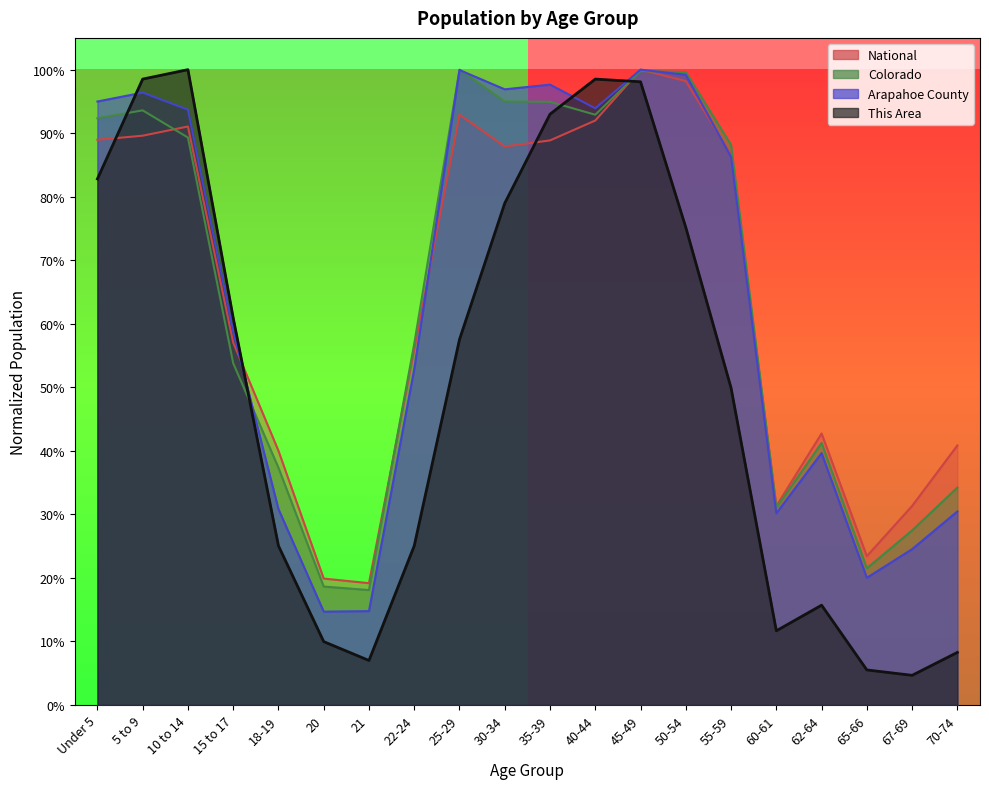

Does the chart display data point markers on the line(s)?

No